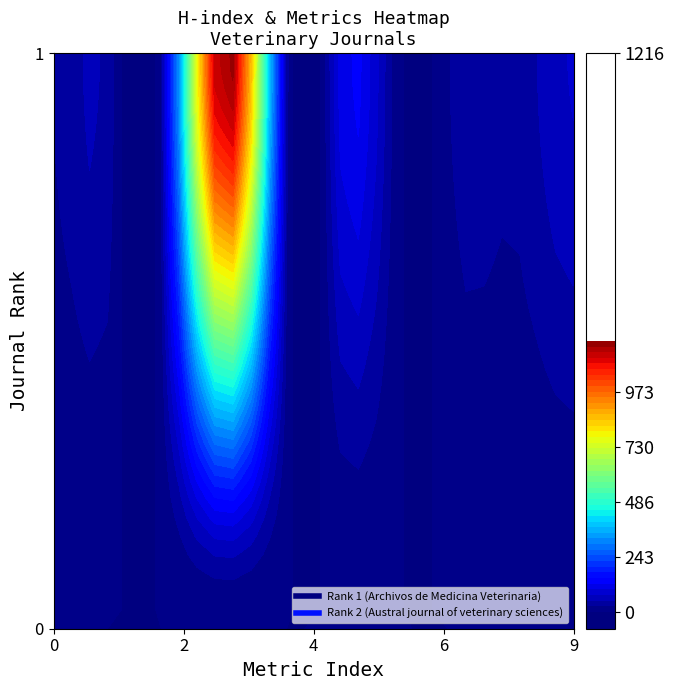

What is the maximum value shown in the chart?

1216